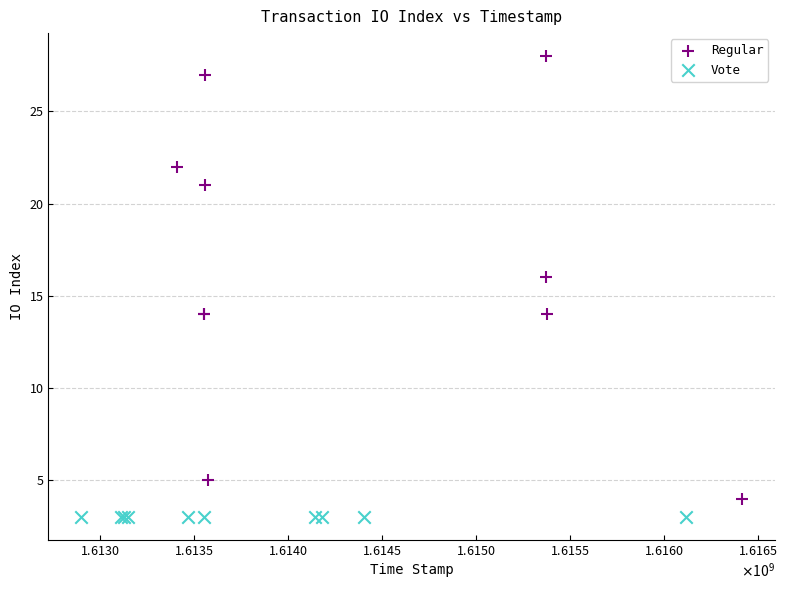

Which series contains the highest Y value?

Regular